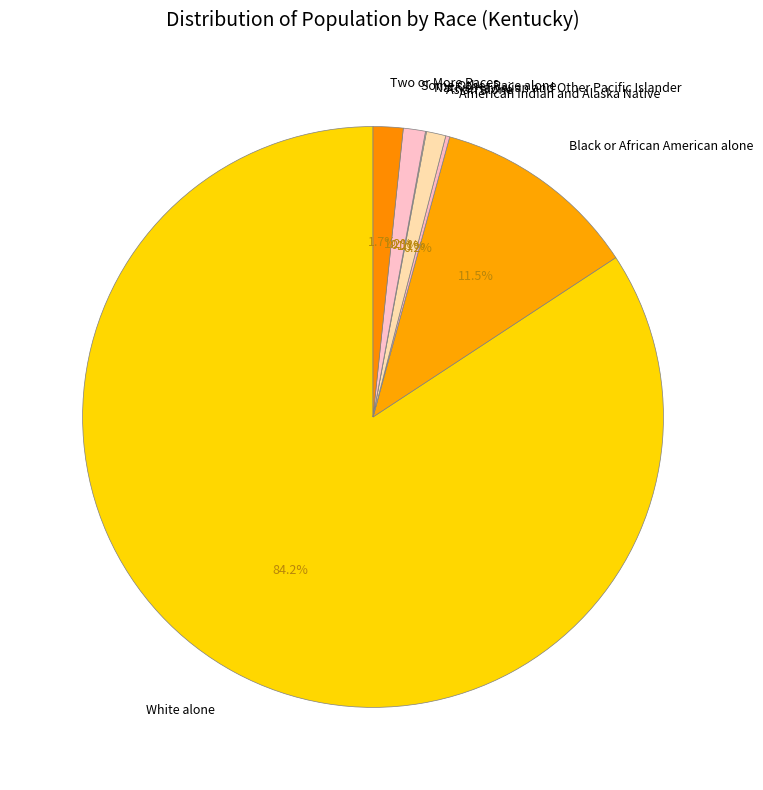

What is the largest slice in the pie chart?

White alone